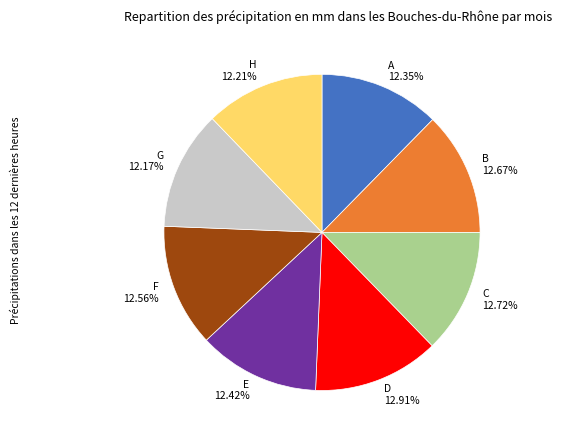

To the nearest percent, what portion does E represent?

12%